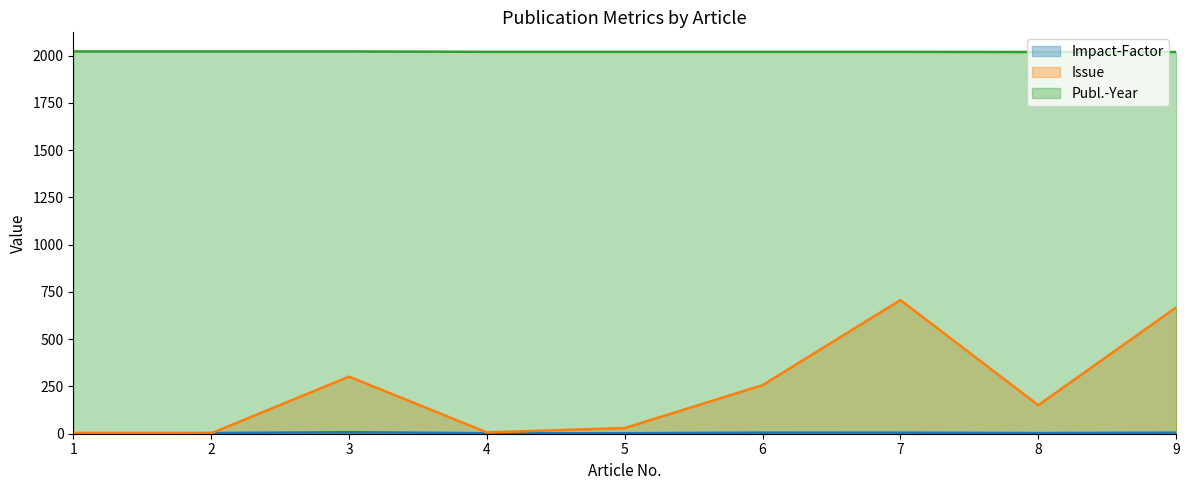

Is the value of Publ.-Year at 3 greater than the value of Impact-Factor at 1?

Yes